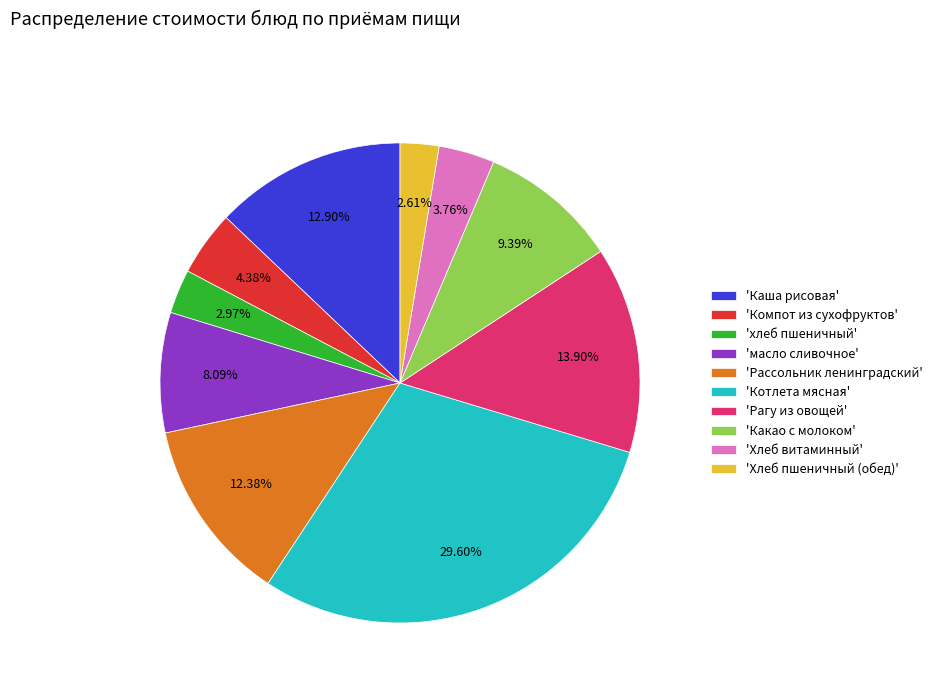

Is the sum of 'Рассольник ленинградский' and 'Хлеб пшеничный (обед)' greater than half?

No